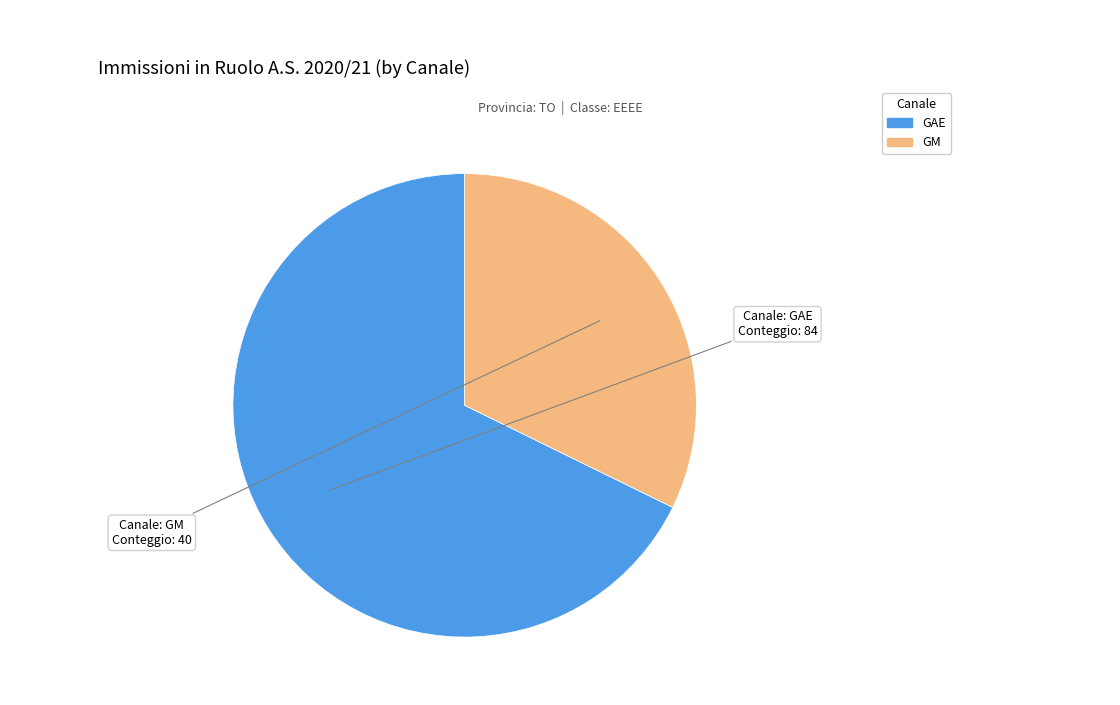

Which slice is the smallest?

GM